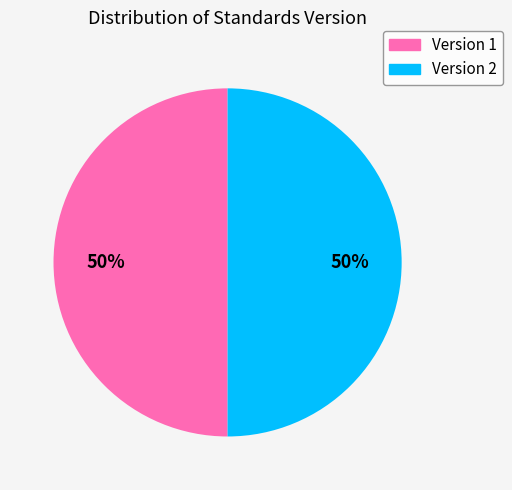

To the nearest percent, what is the average slice percentage?

50%